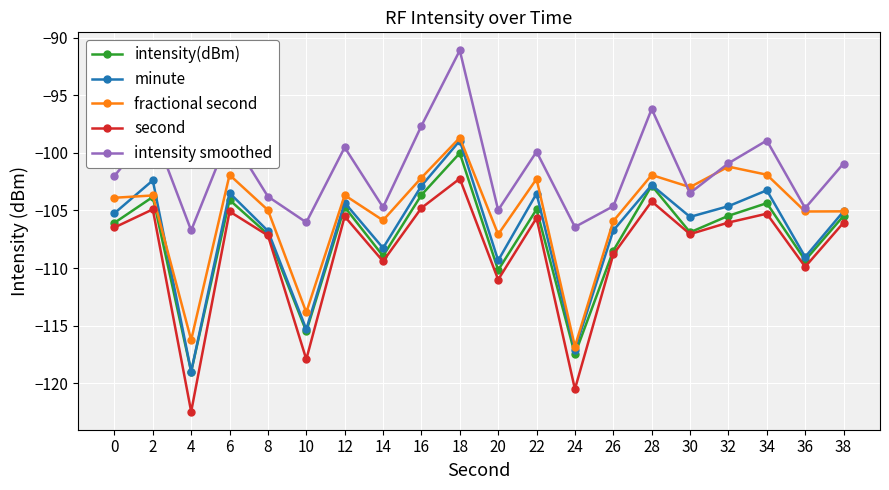

In minute, how many points are higher than both neighbors (excluding endpoints)?

7